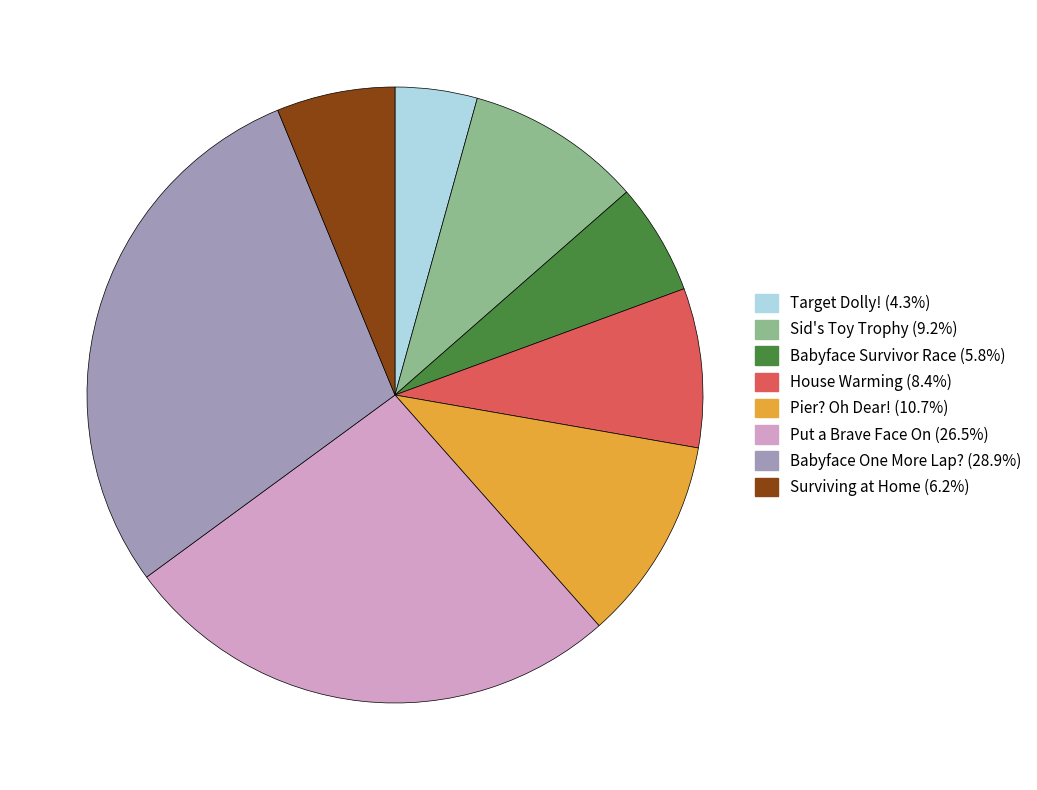

Approximately how many times larger is the value at Put a Brave Face On compared to Surviving at Home?

4.3